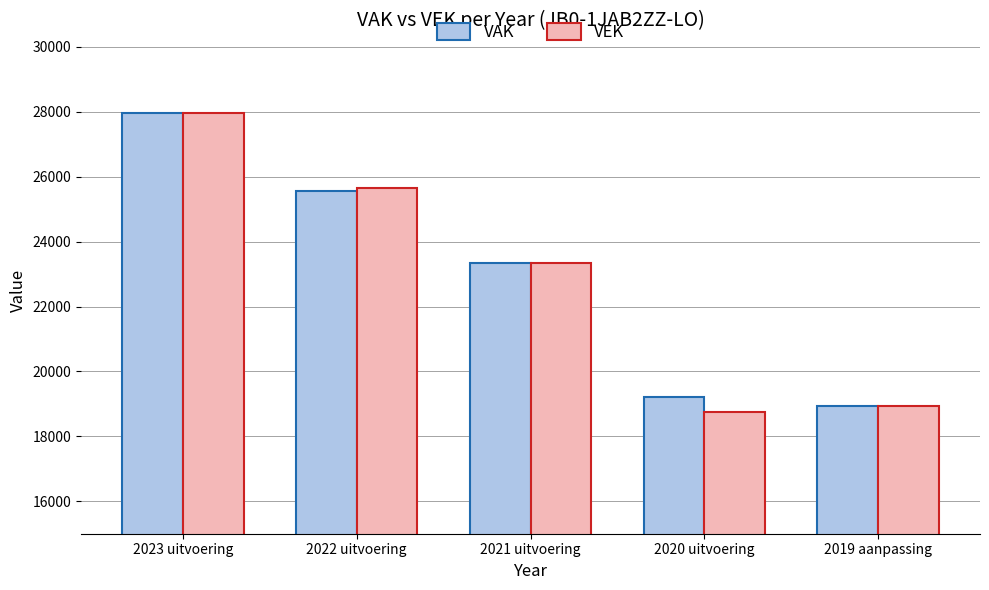

At which label does VAK reach its peak?

2023 uitvoering